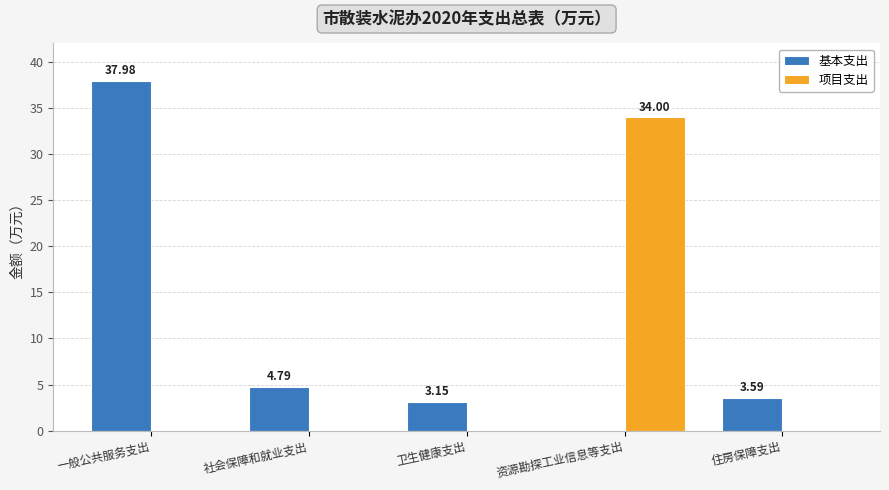

How many groups of bars are there?

5